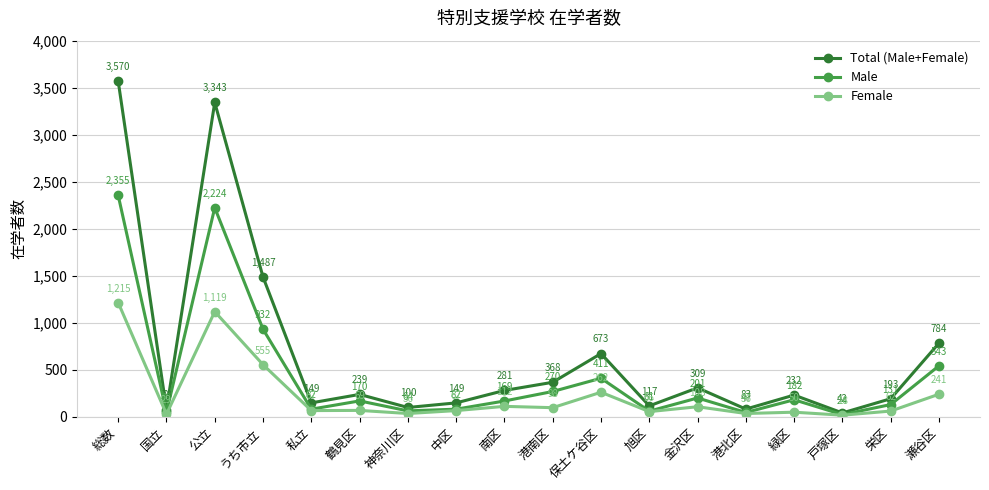

Is the value of Total (Male+Female) at 中区 greater than the value of Female at 国立?

Yes